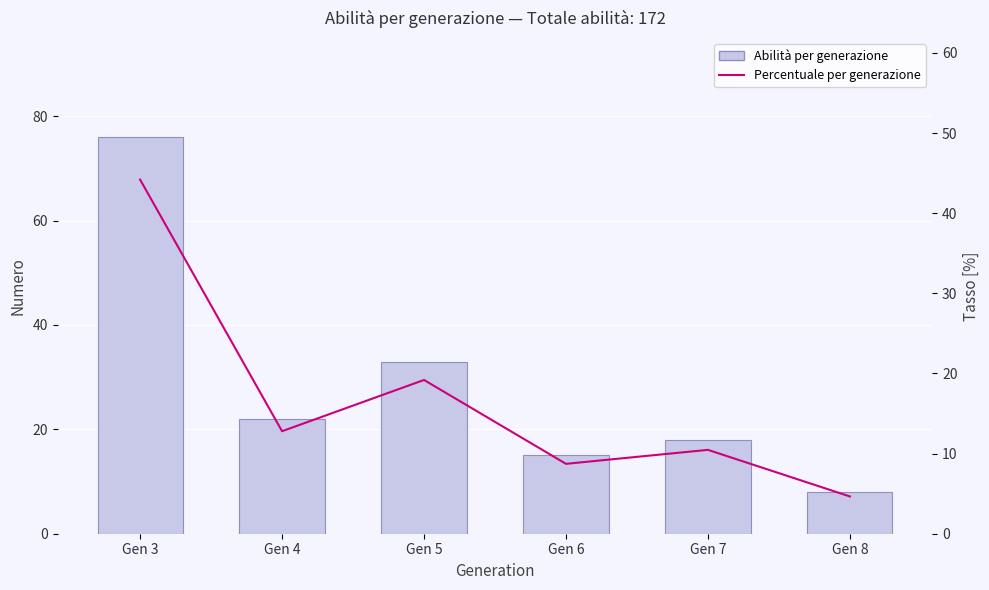

How many data points in Percentuale per generazione are above 12?

3